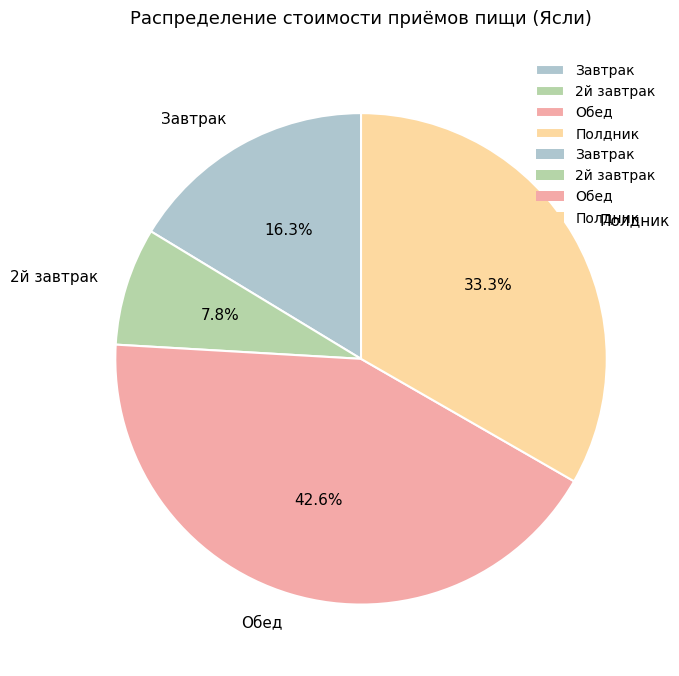

What is the ratio of the value at Завтрак to the value at Полдник?

0.5